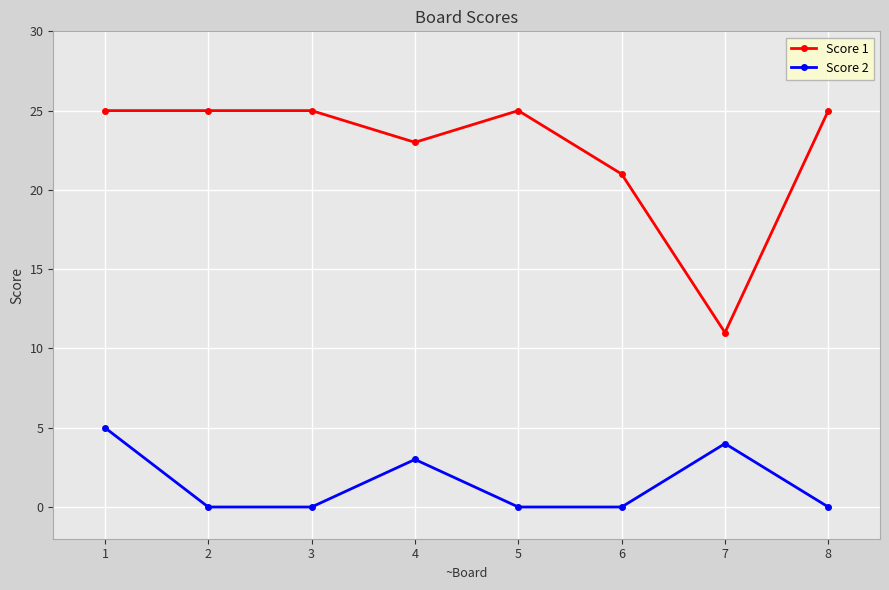

What is the highest value of the Score 2 series?

5